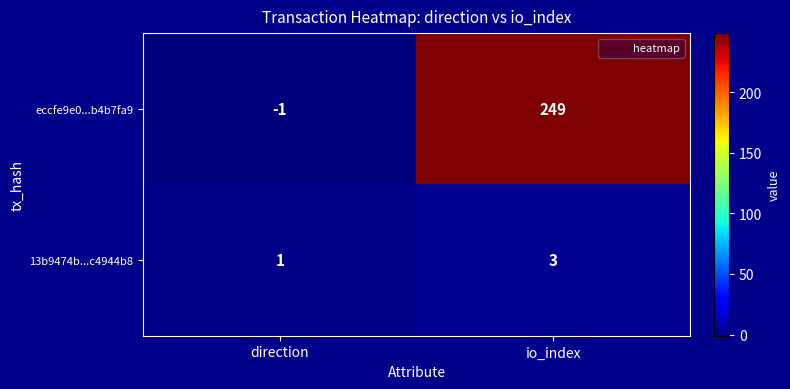

At which category is the sum across all series the highest?

io_index